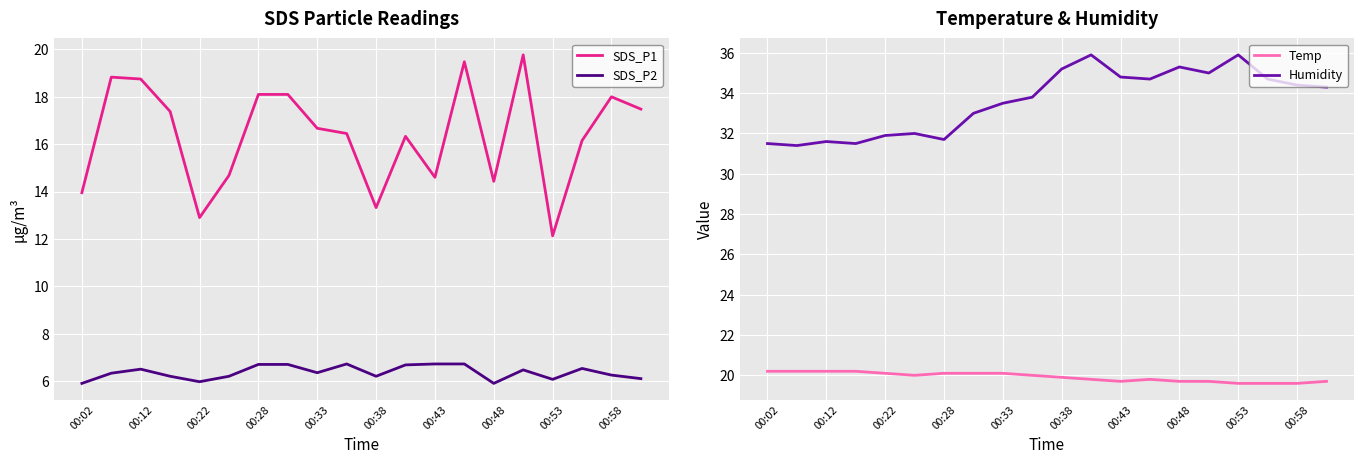

What is the average value of the Temp series?

19.9